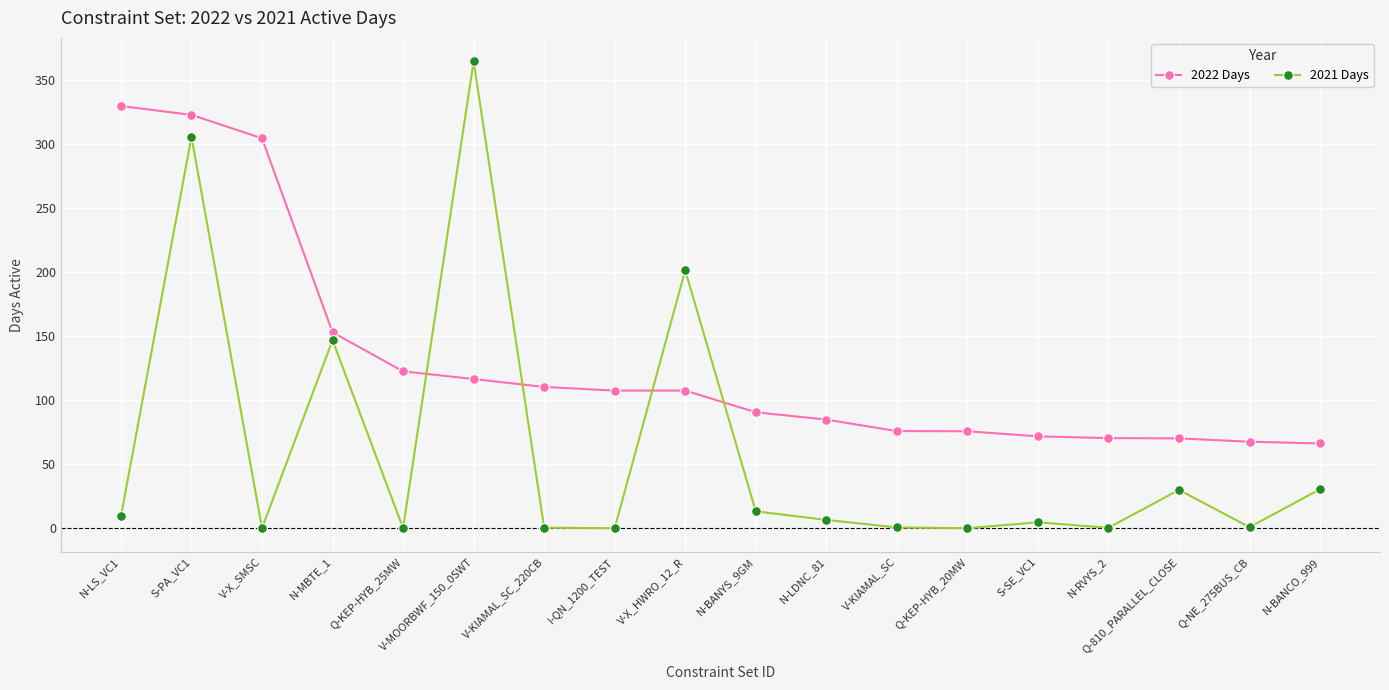

How many series are shown in this chart?

2